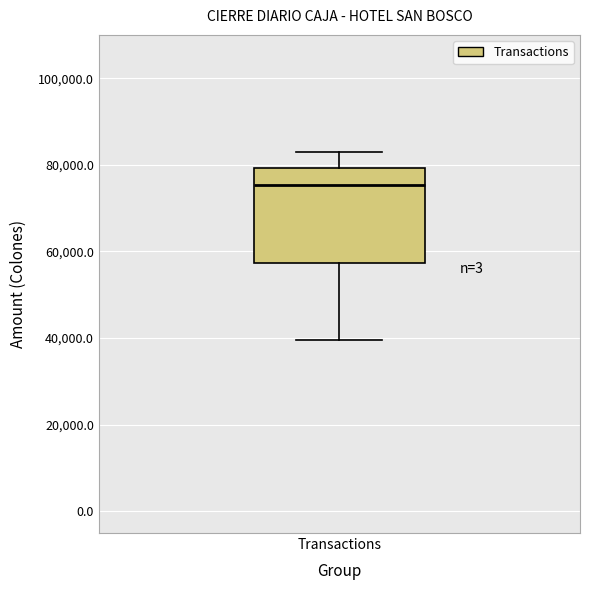

Transcribe this box plot: give where the median line is, the range the box spans, and where the two whiskers end, as read against the y-axis. The values are not printed on the chart, so give them approximately, as read against the axis.

median 76000, box 58000 to 80000, whiskers 40000 to 84000